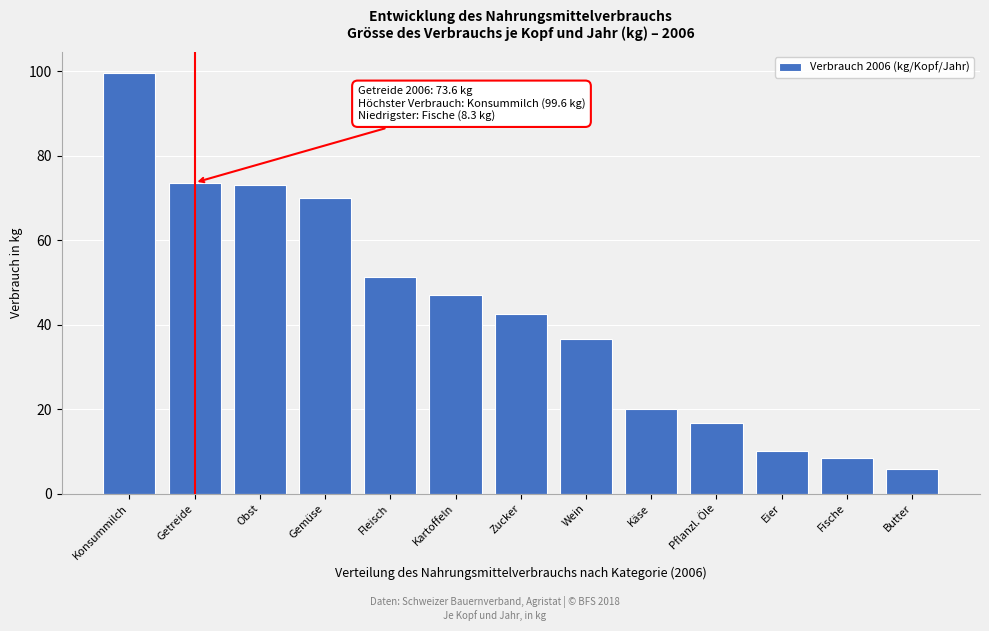

Reading left to right, what are all the values shown in this chart?

99.6	73.6	73.0	69.9	51.2	47.1	42.4	36.6	19.9	16.8	10.1	8.3	5.7